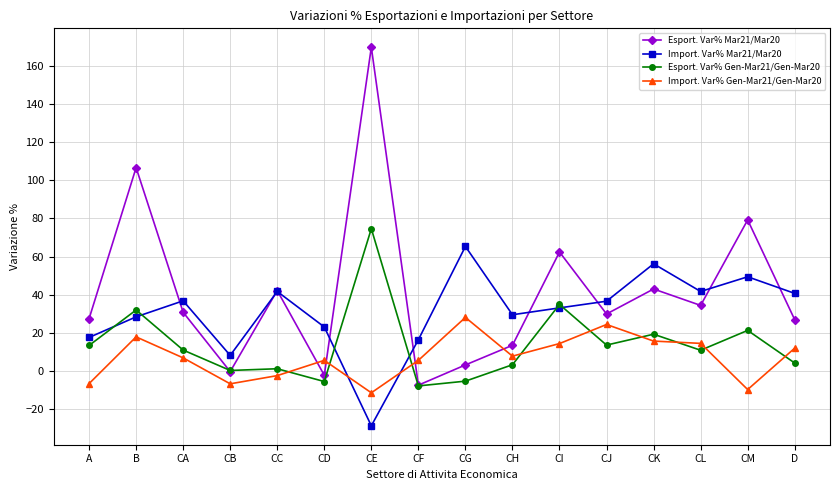

Which series has the largest total across all categories?

Esport. Var% Mar21/Mar20